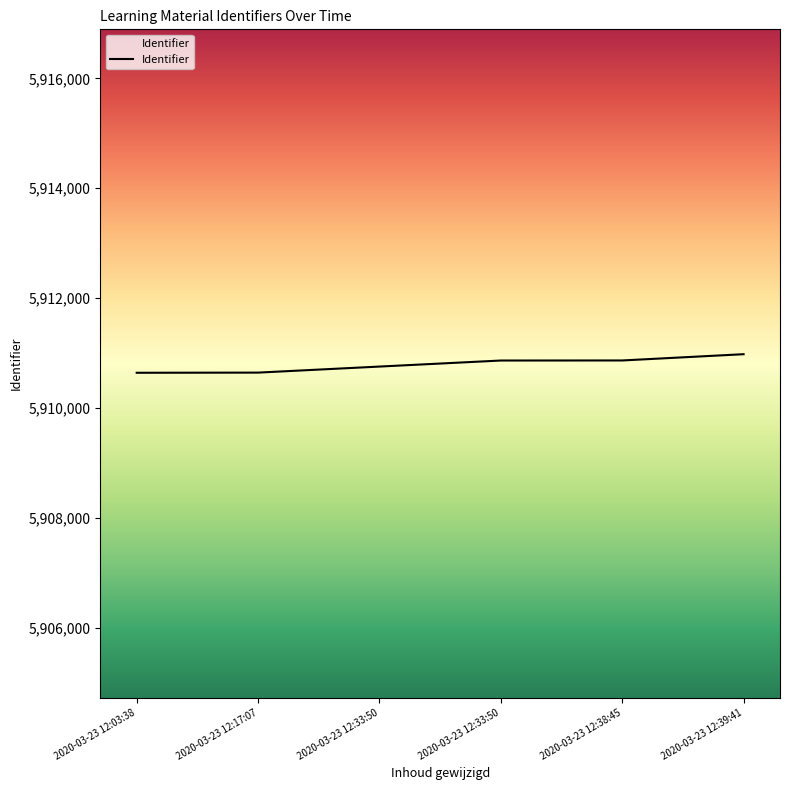

How many categories are shown in the chart?

6